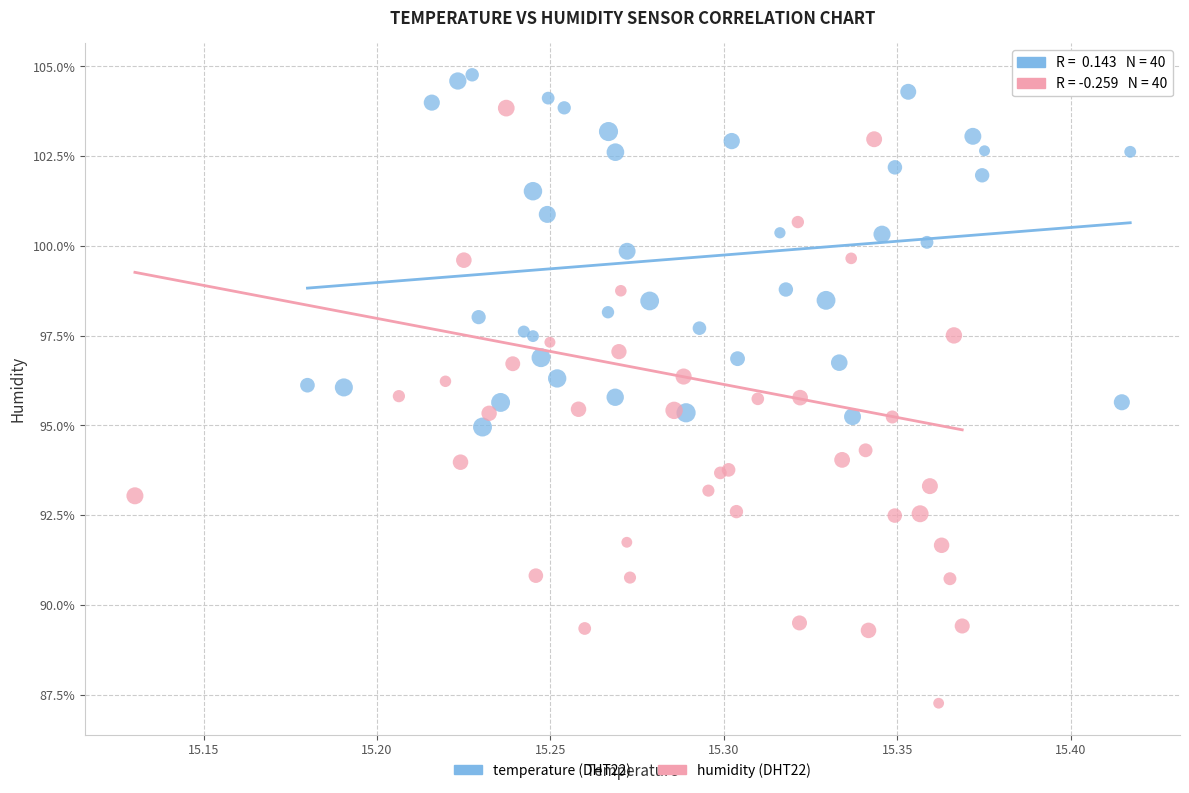

Which series contains the lowest Y value?

humidity (DHT22)